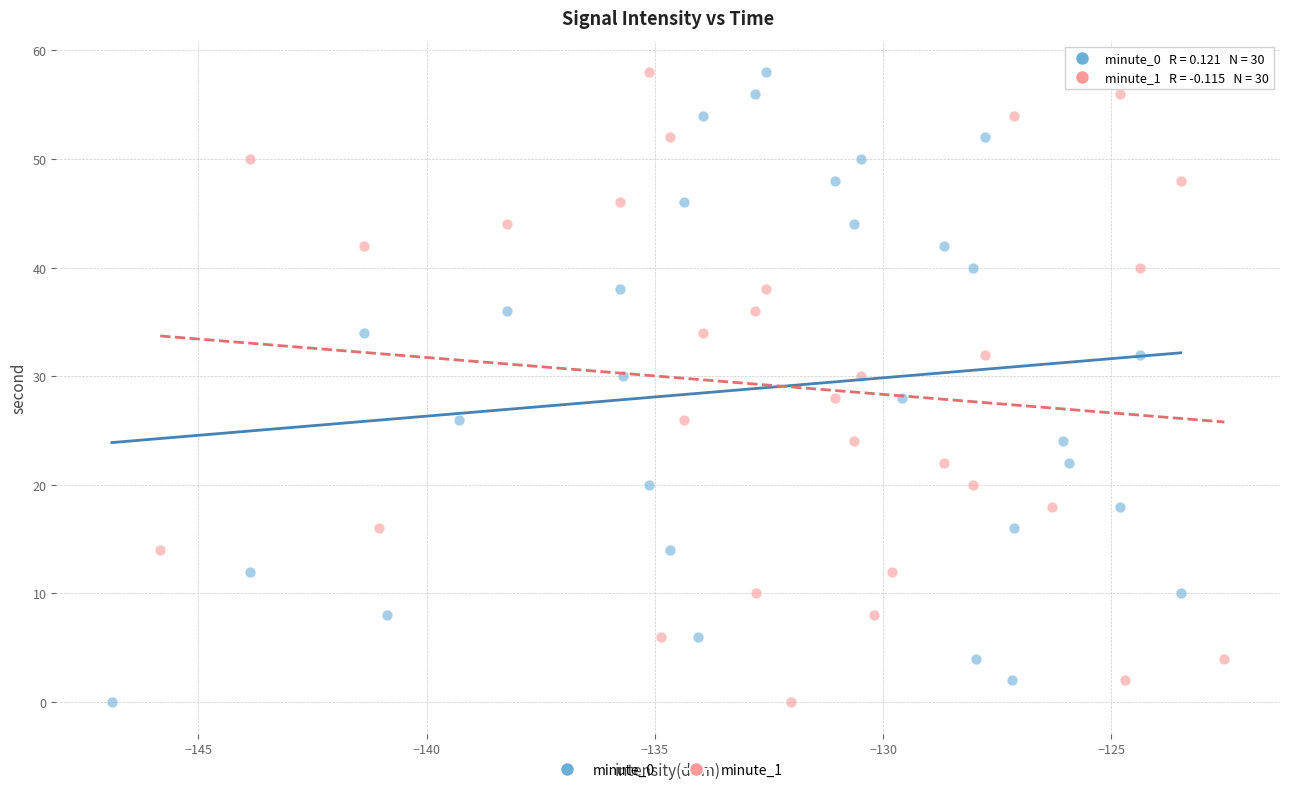

What are all the series names shown in the legend?

minute_0, minute_1